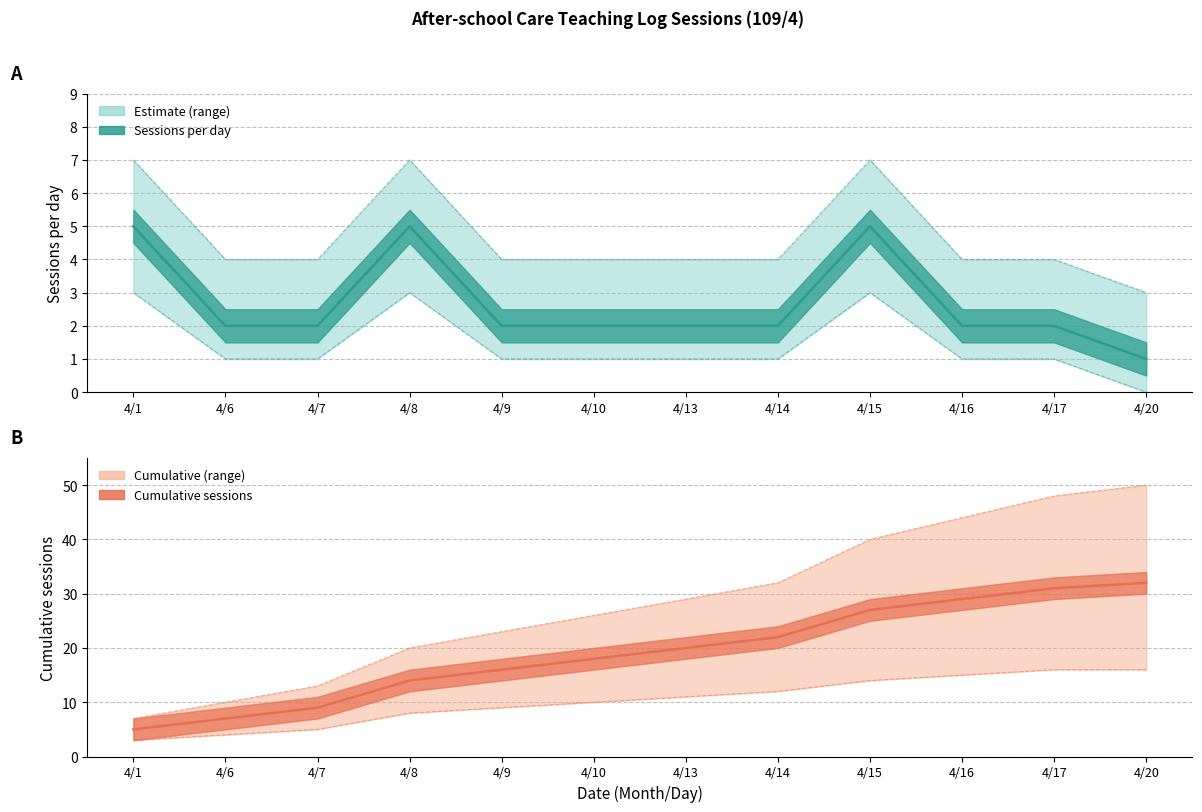

How many lines are shown in the chart?

2